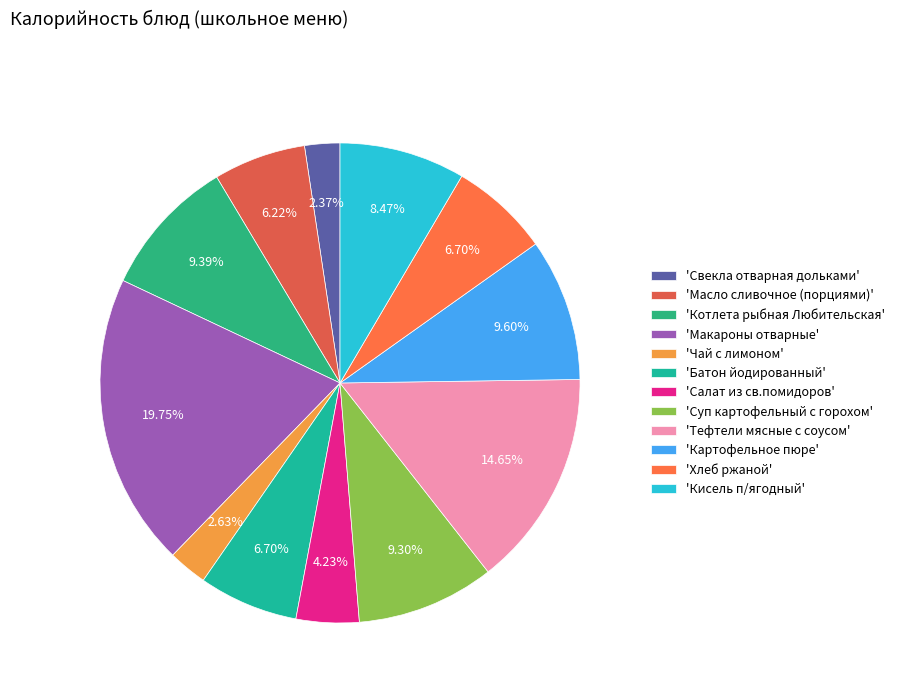

How many slices are in this pie chart?

12